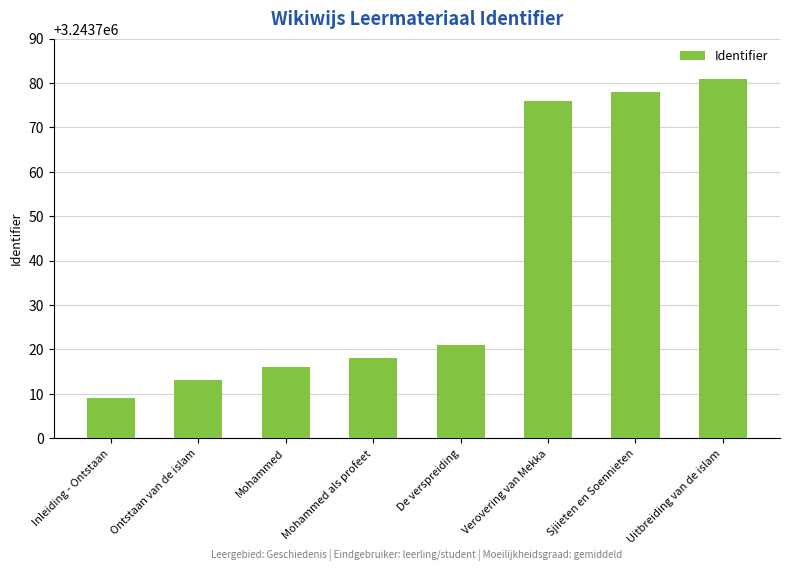

What is the value of the 7th bar from the left?

3243778